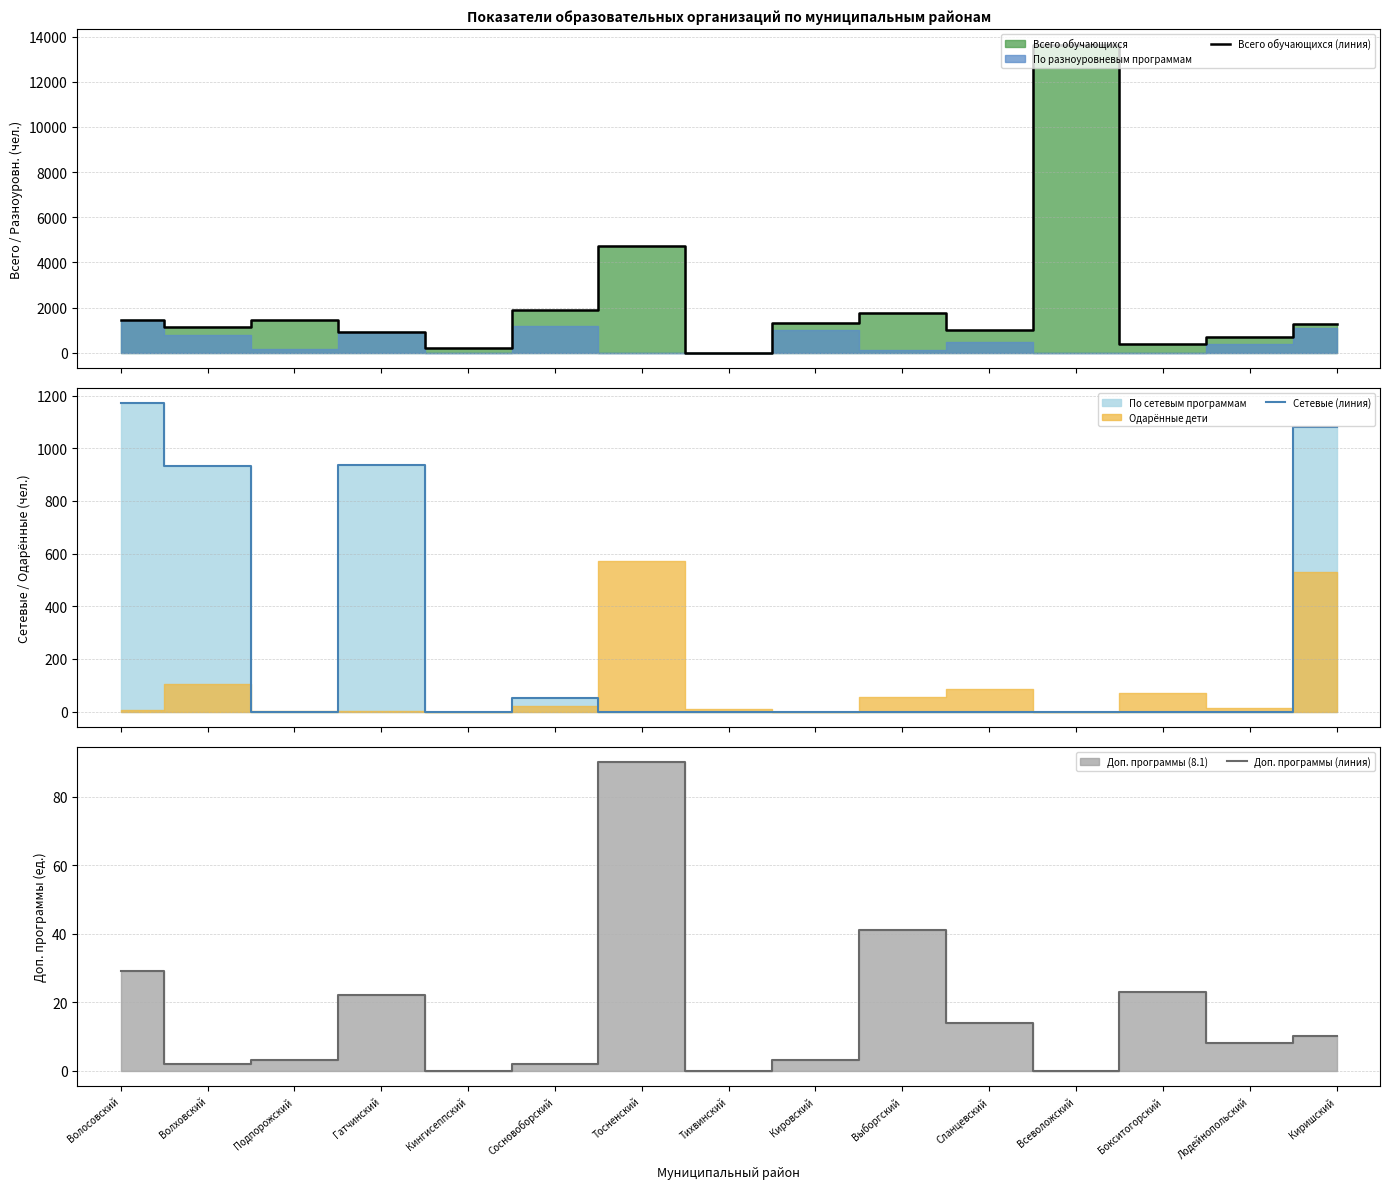

What is the label of the 12th point from the right?

Гатчинский